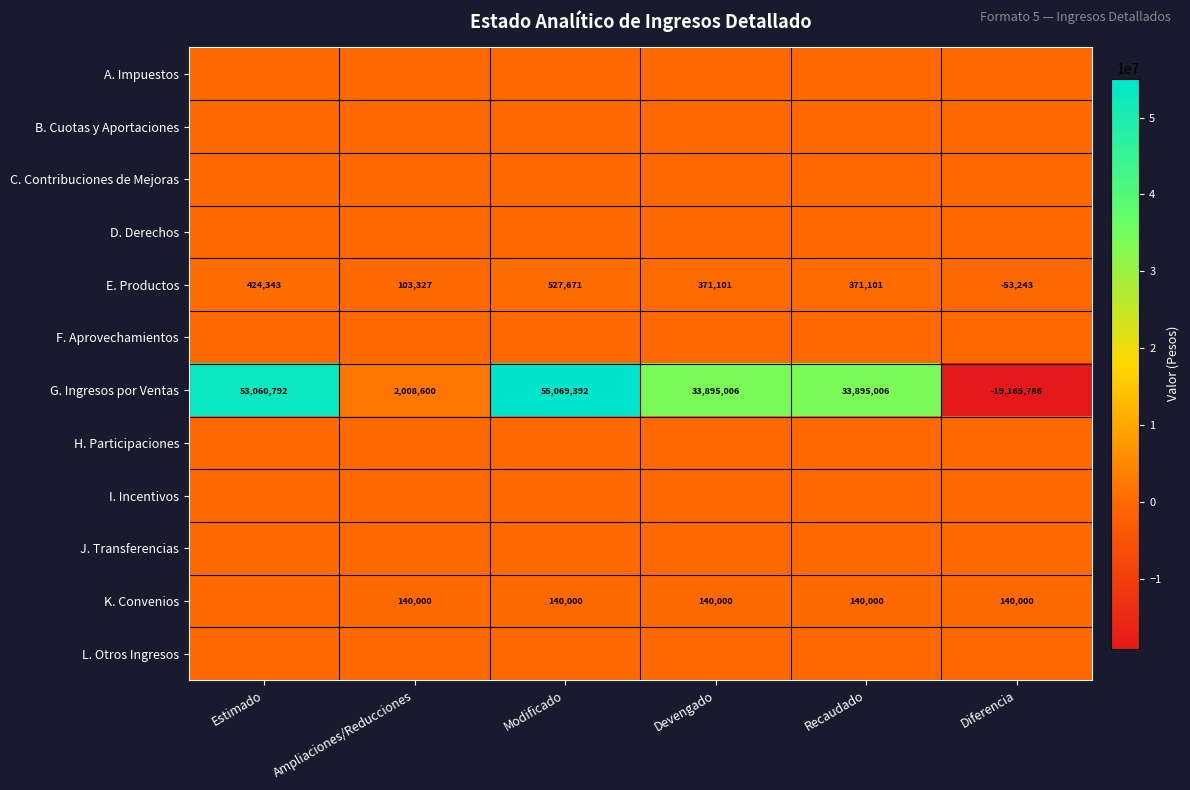

What is the difference between the second highest and second lowest values in the E. Productos series?

321016